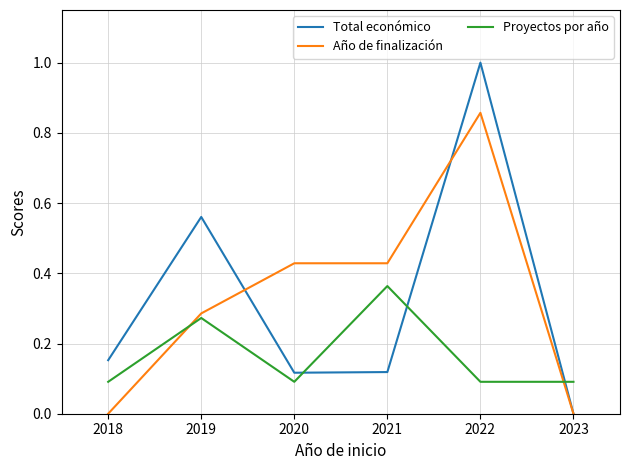

Which category has the highest value in the Proyectos por año series?

2021